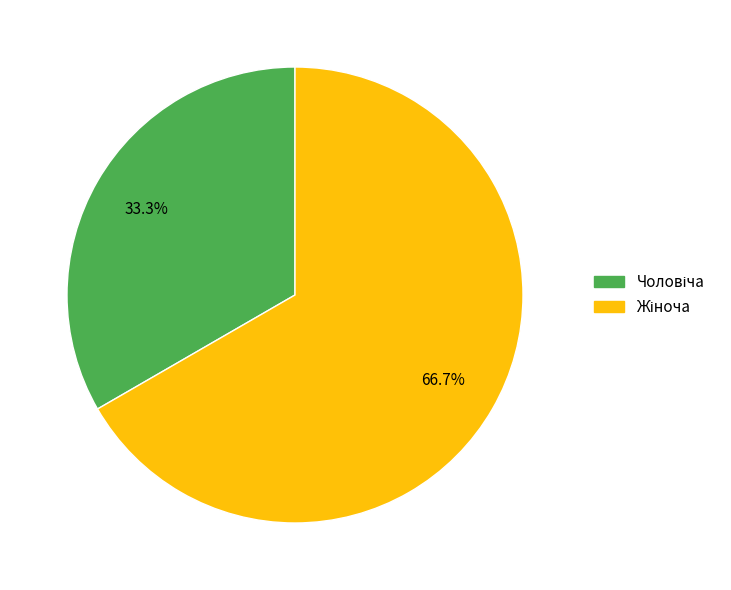

Is there any slice that represents more than half of the pie?

Yes